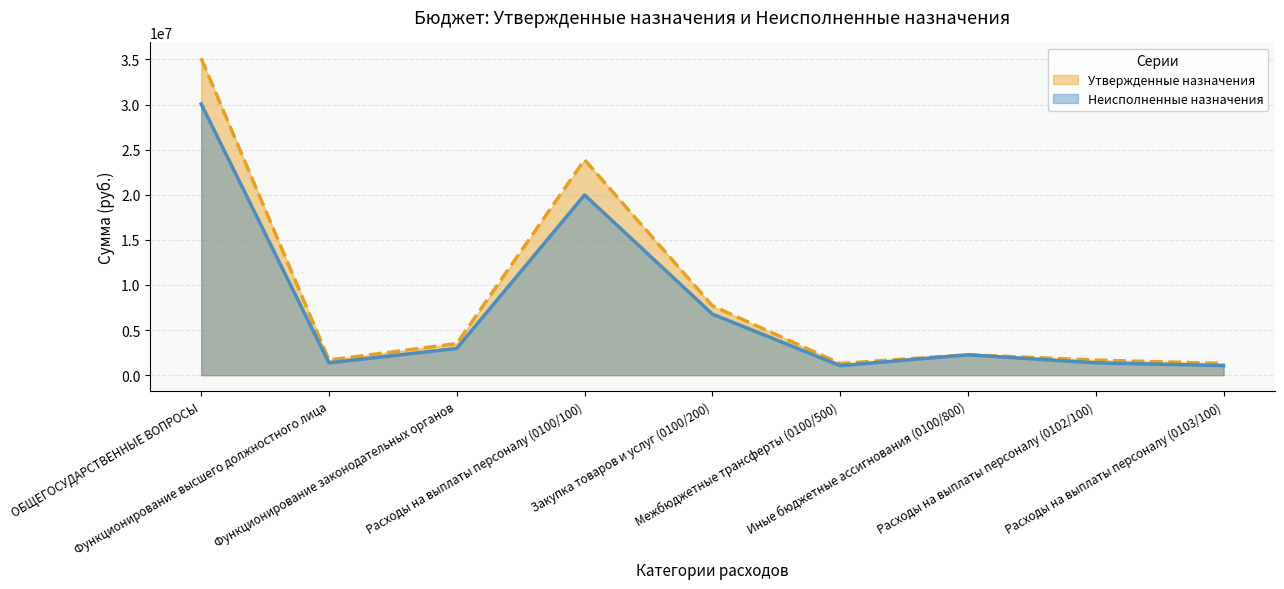

What is the label of the 8th point from the left?

Расходы на выплаты персоналу (0102/100)